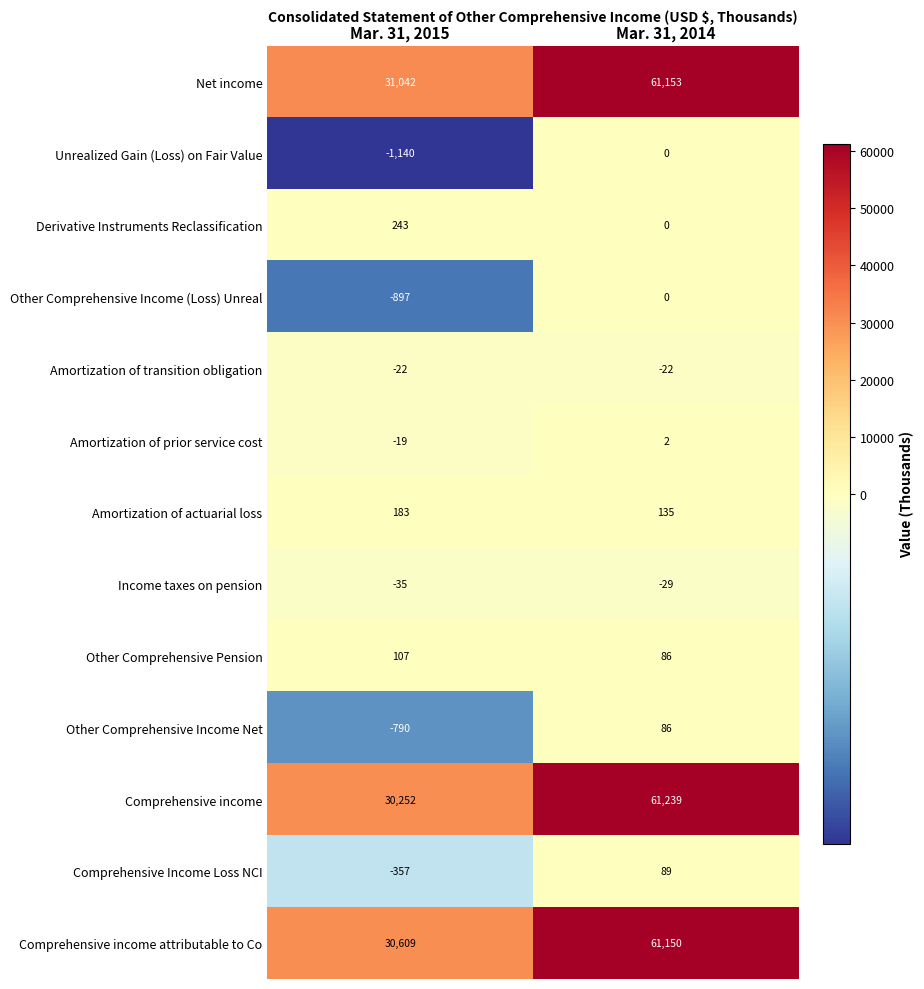

Which series has the largest total across all categories?

Net income